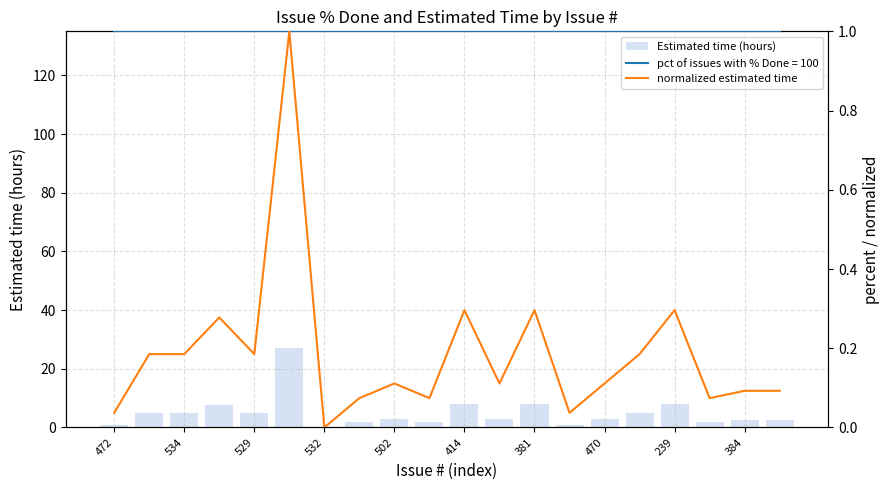

What is the maximum value for Estimated time (hours)?

27.0